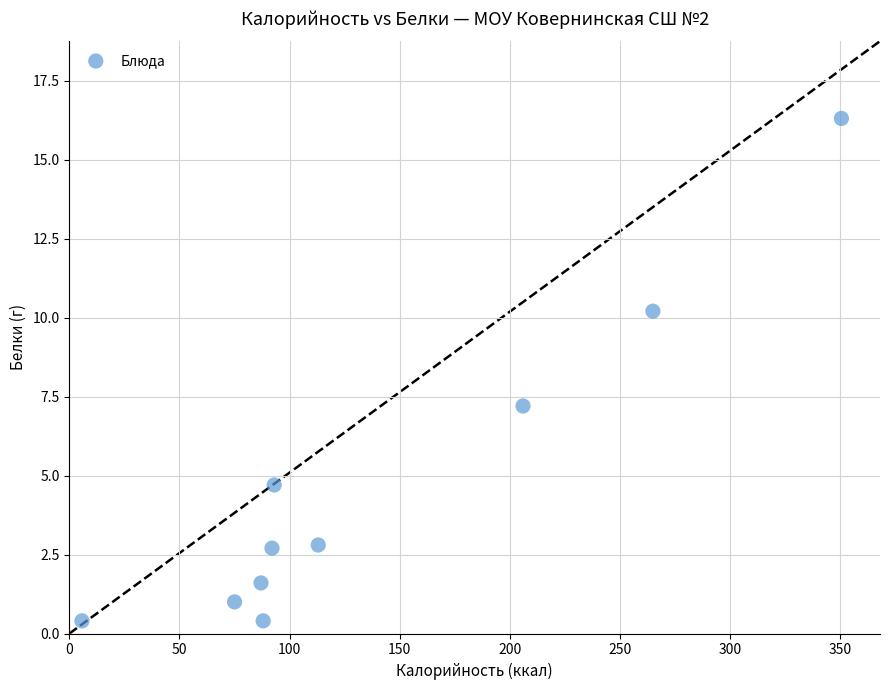

What Y value in the scatter plot is closest to 8?

7.2